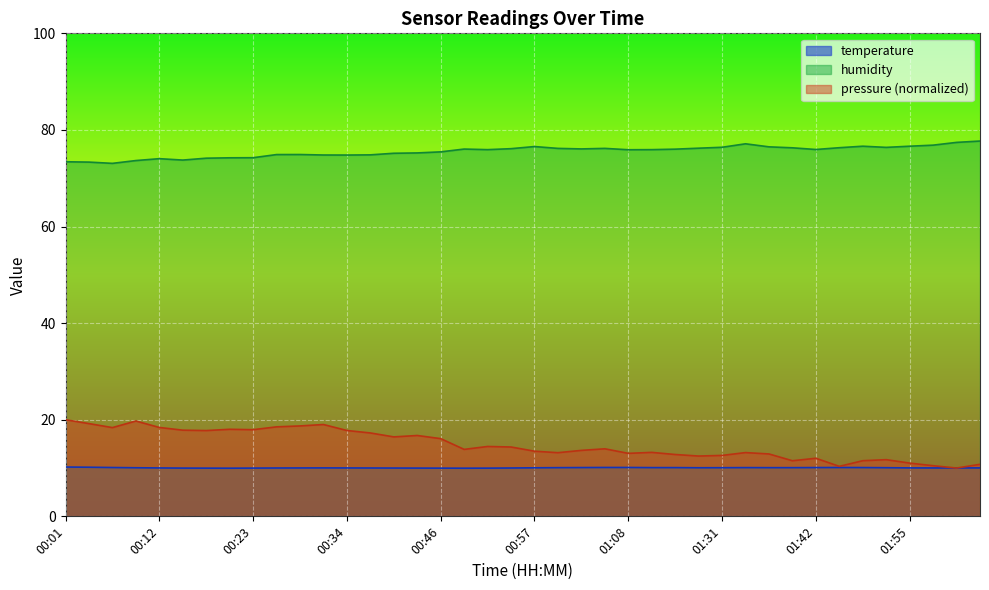

Is it true that pressure equals 8.3 at 00:18?

False